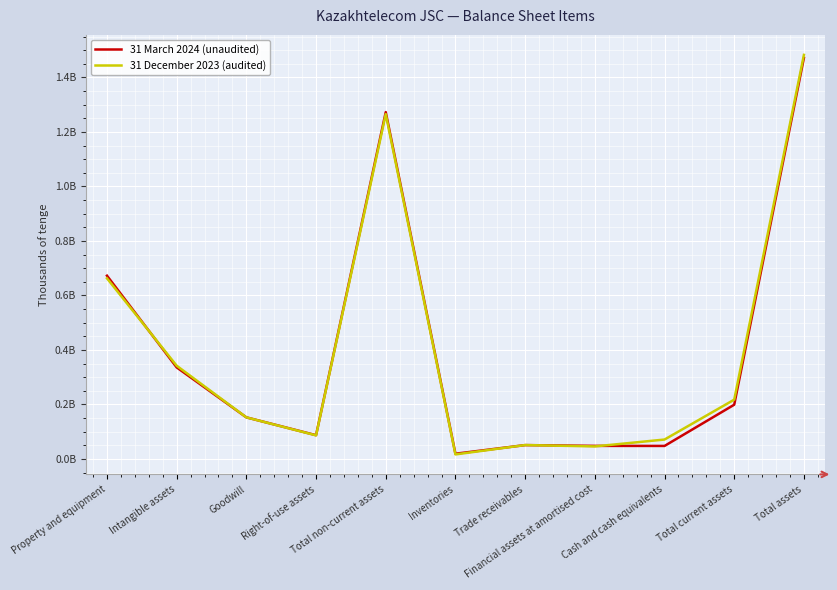

Does the chart display data point markers on the line(s)?

No